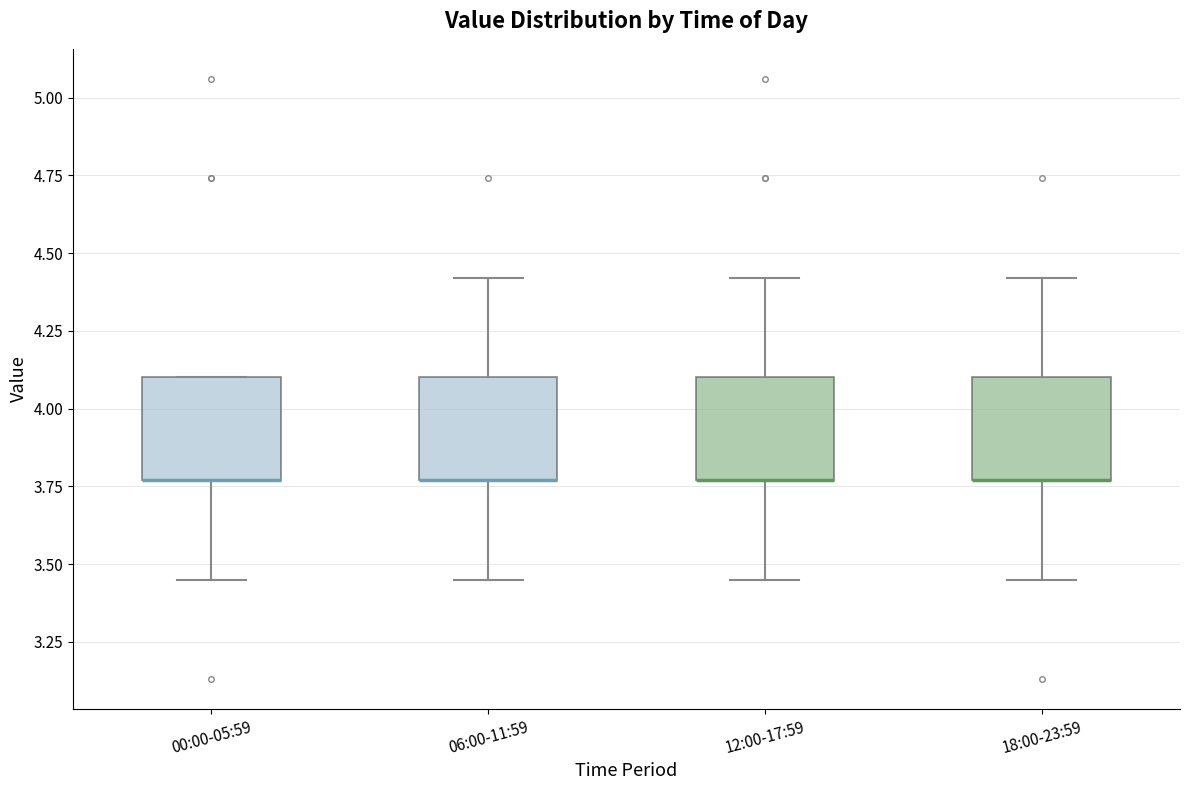

Where does the lower whisker of the box for 12:00-17:59 end on the y-axis? The values are not printed on the chart, so give them approximately, as read against the axis.

3.45